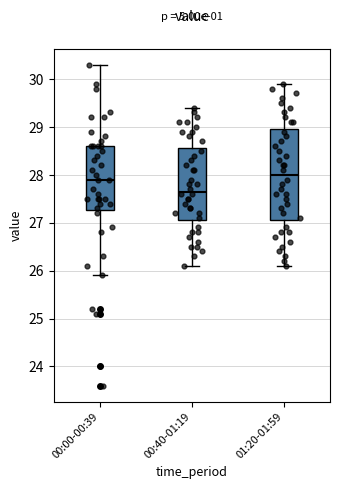

Which box is the tallest, from its lower edge to its upper edge?

01:20-01:59